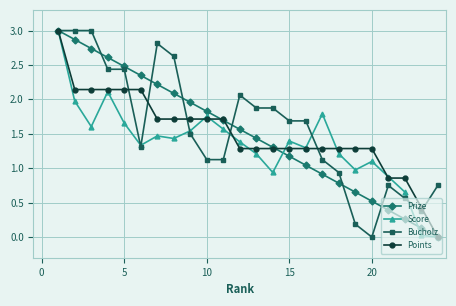

What is the value of the Prize point at the 12th from the left?

1.6